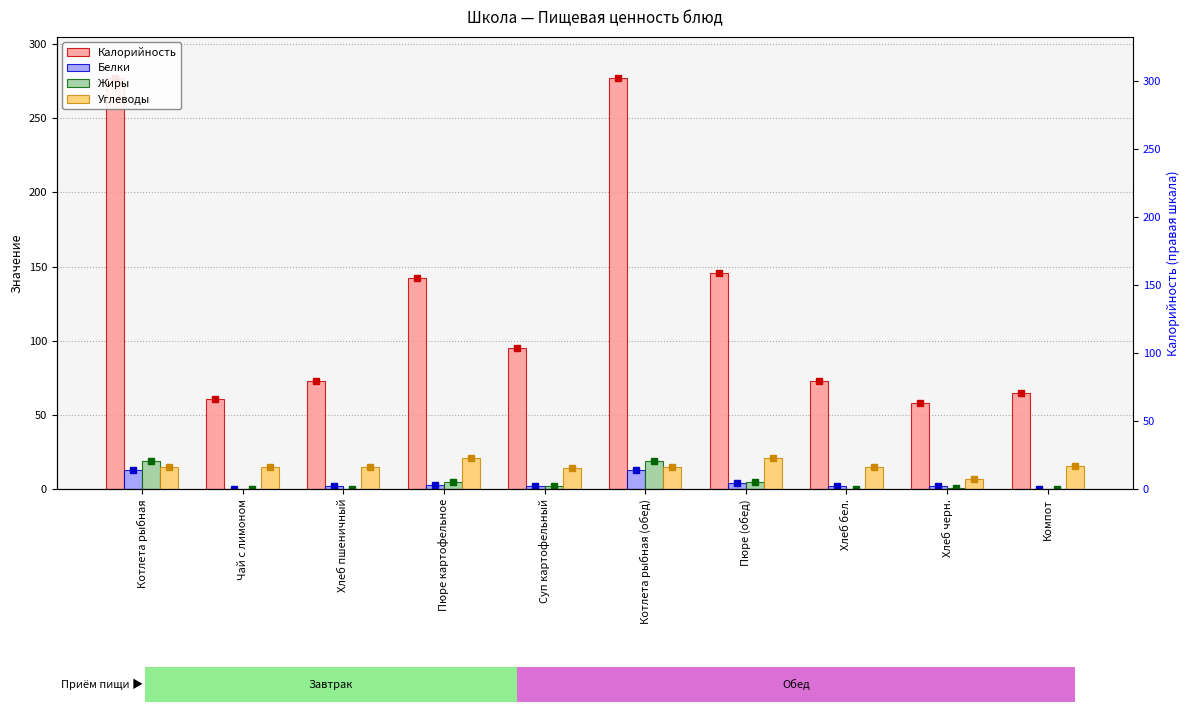

What are all the series names shown in the legend?

Калорийность, Белки, Жиры, Углеводы